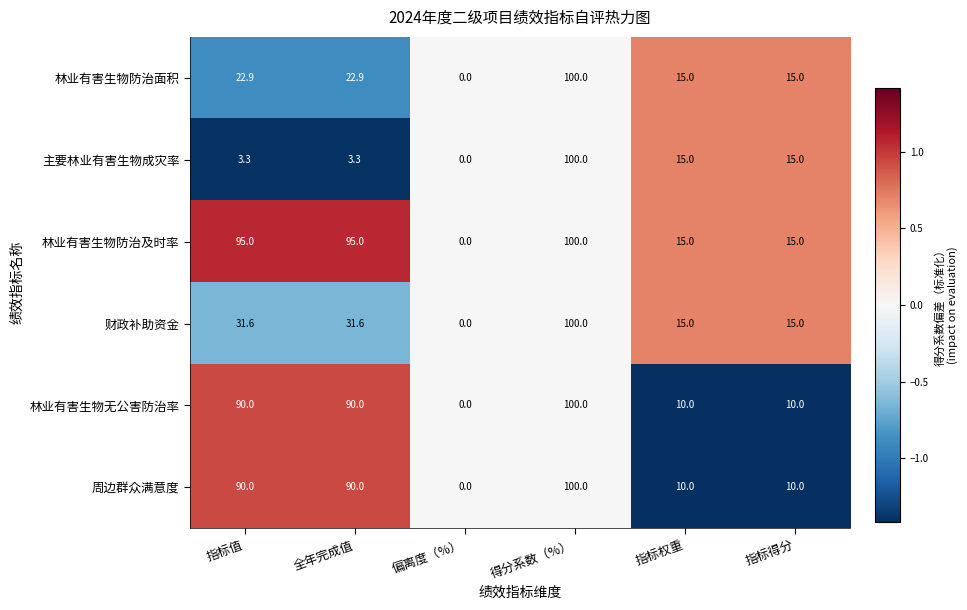

How many data points in 林业有害生物防治面积 are less than 22?

3